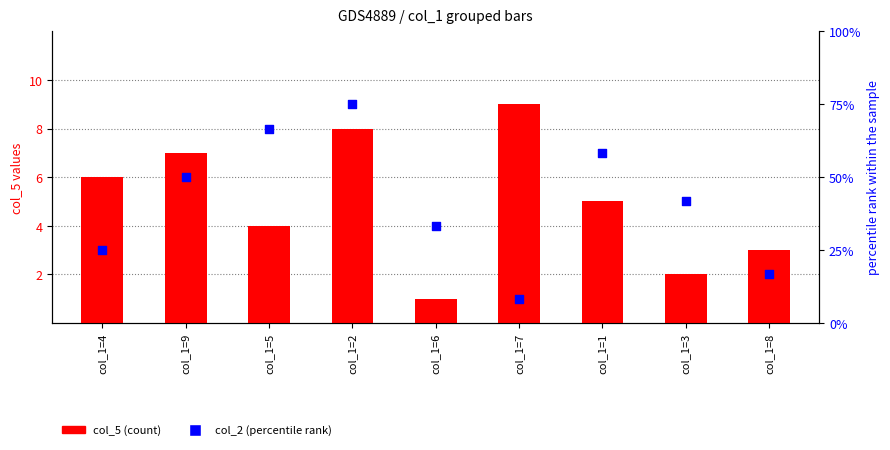

Is the value of col_2 (percentile rank) at col_1=3 greater than the value of col_5 (count) at col_1=6?

Yes